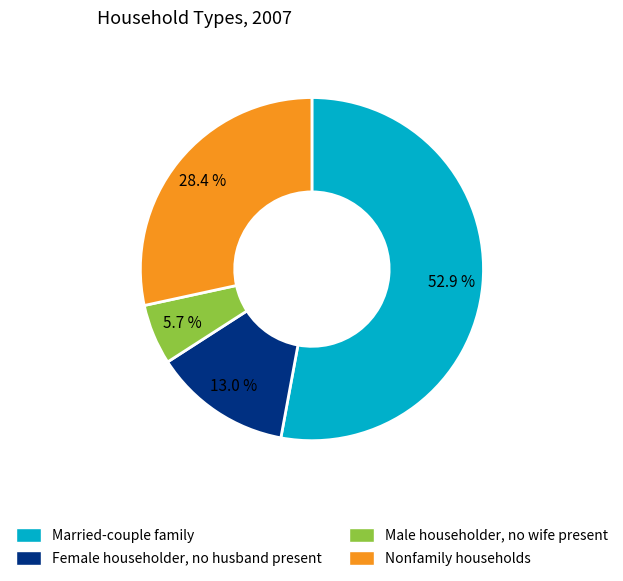

To the nearest percent, what percentage of the pie is Male householder, no wife present?

6%